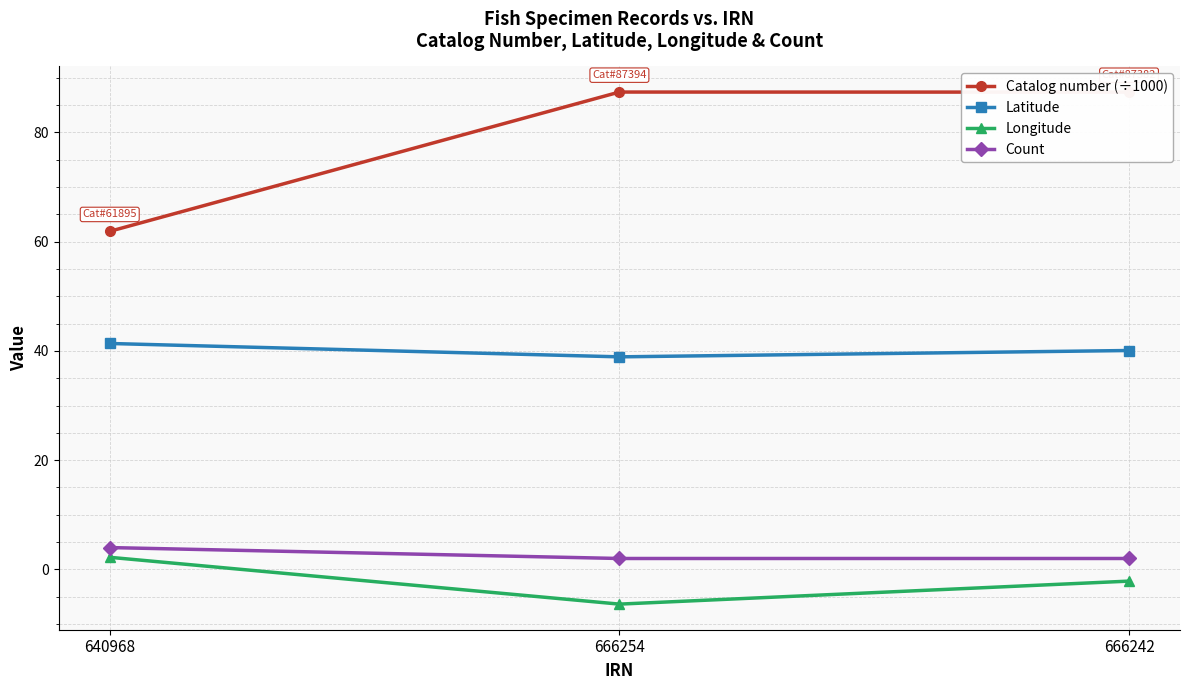

What is the maximum value shown in the chart?

87.4